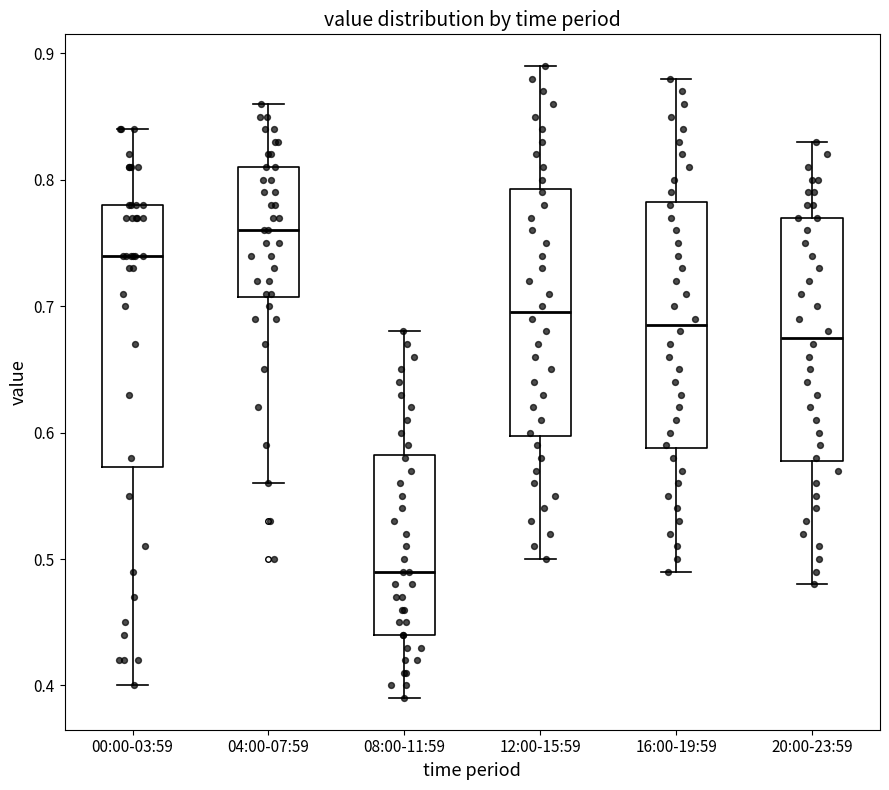

Which box has the highest median line?

04:00-07:59